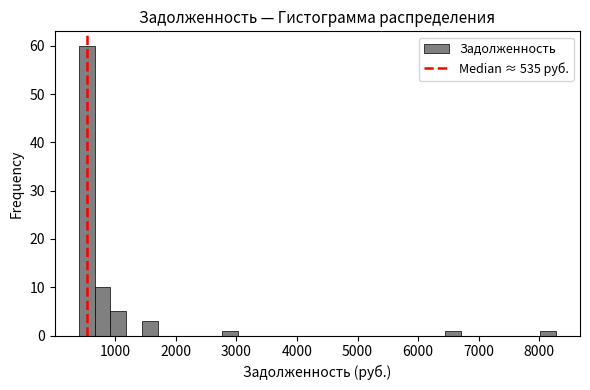

Read against the x-axis, roughly where is the centre of the tallest bar?

500